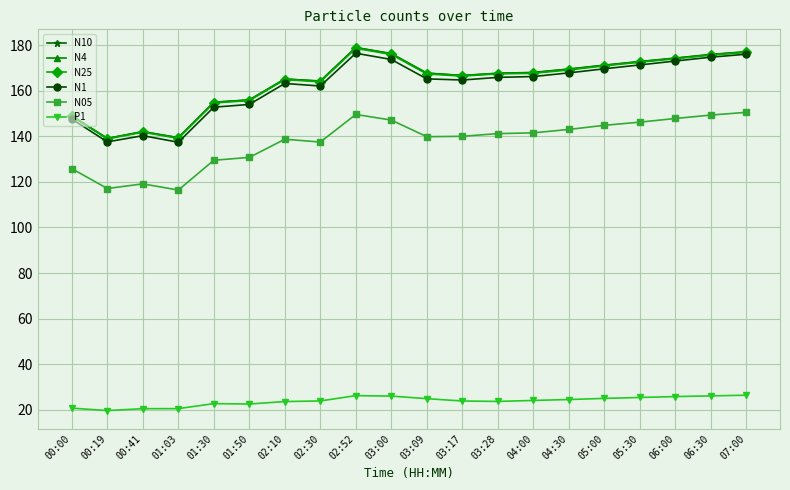

How many categories are shown in the chart?

20